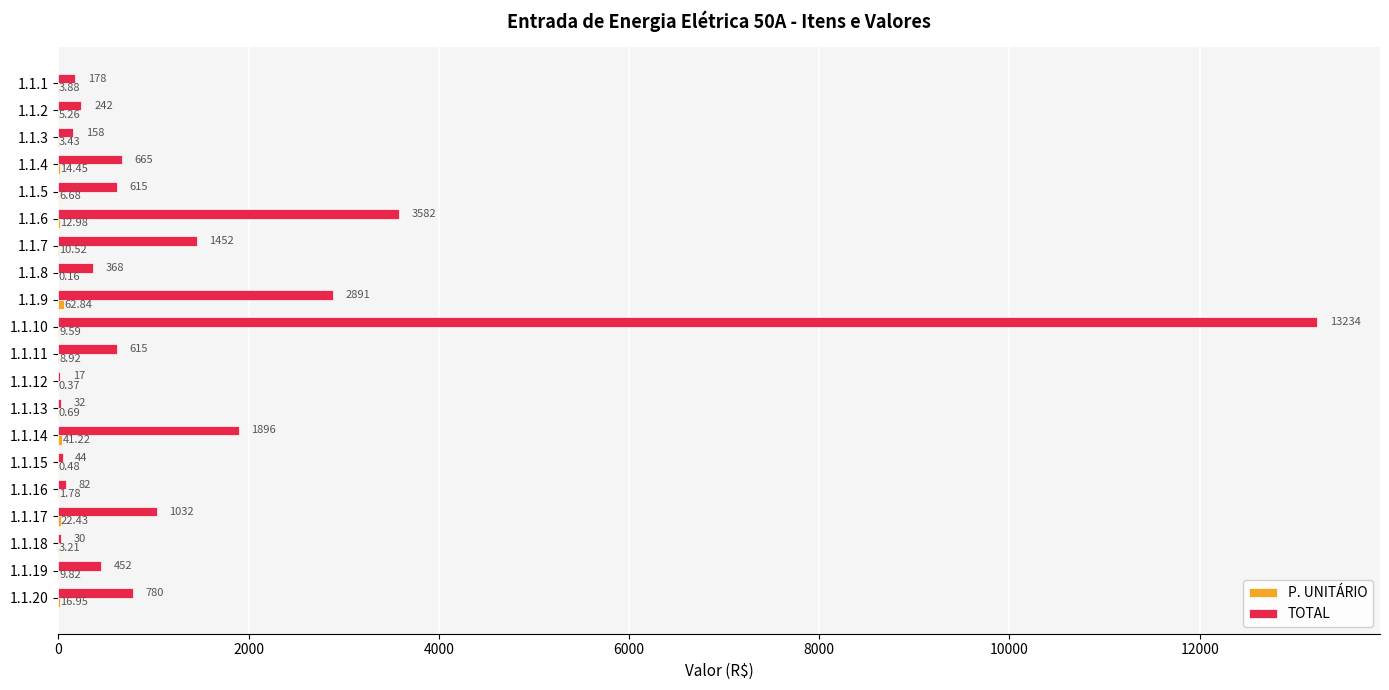

Which series has the largest total across all categories?

TOTAL